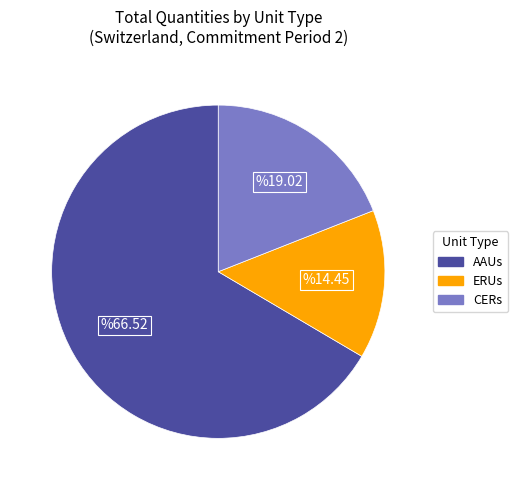

Which category has the biggest portion of the pie?

AAUs